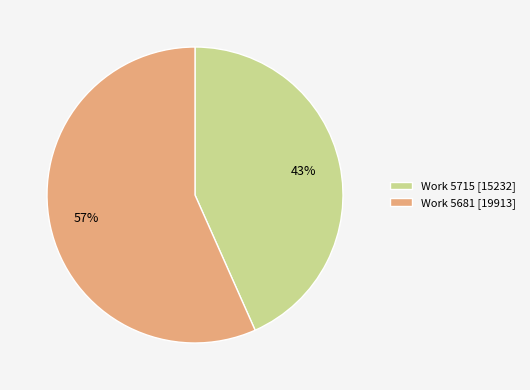

How many segments does this pie chart have?

2